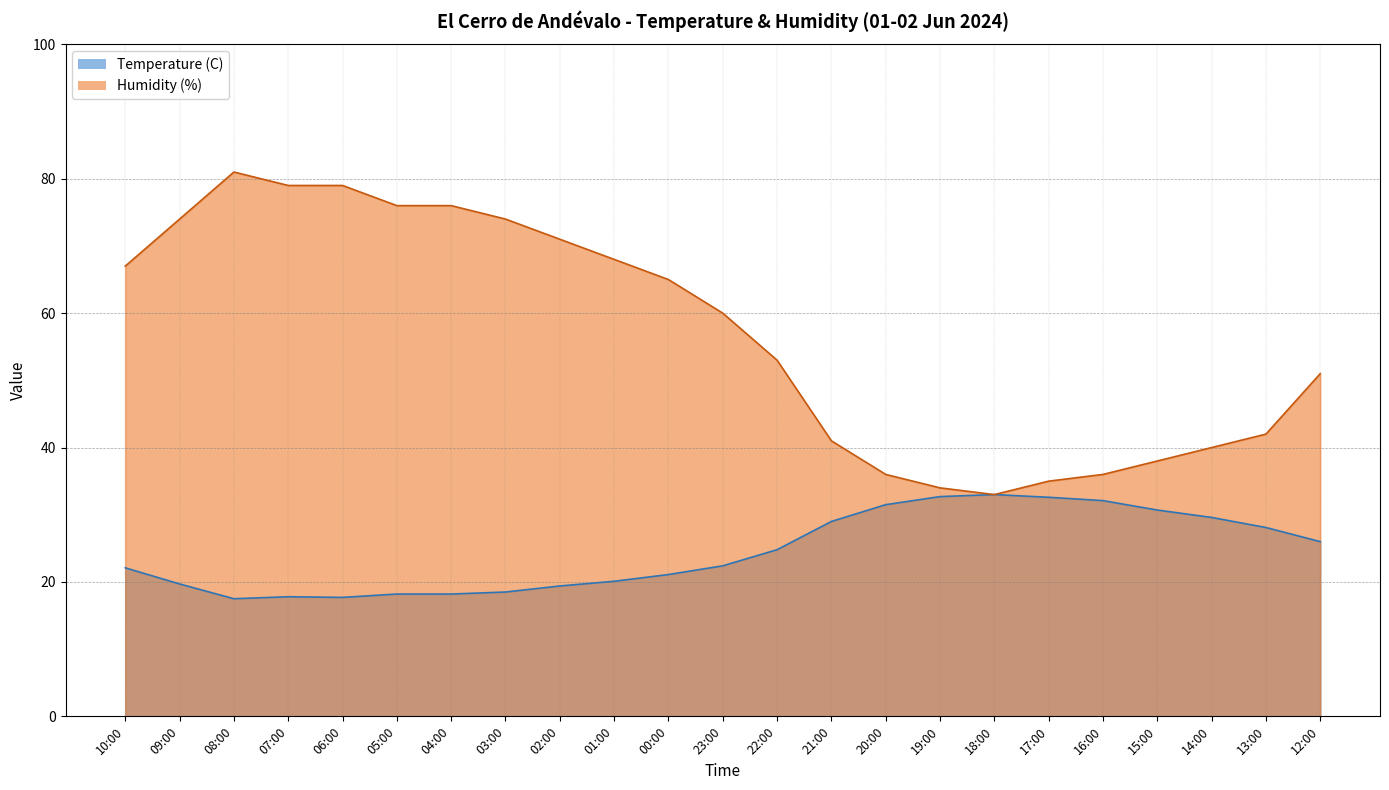

True or false: Temperature (C) and Humidity (%) intersect in this chart.

False